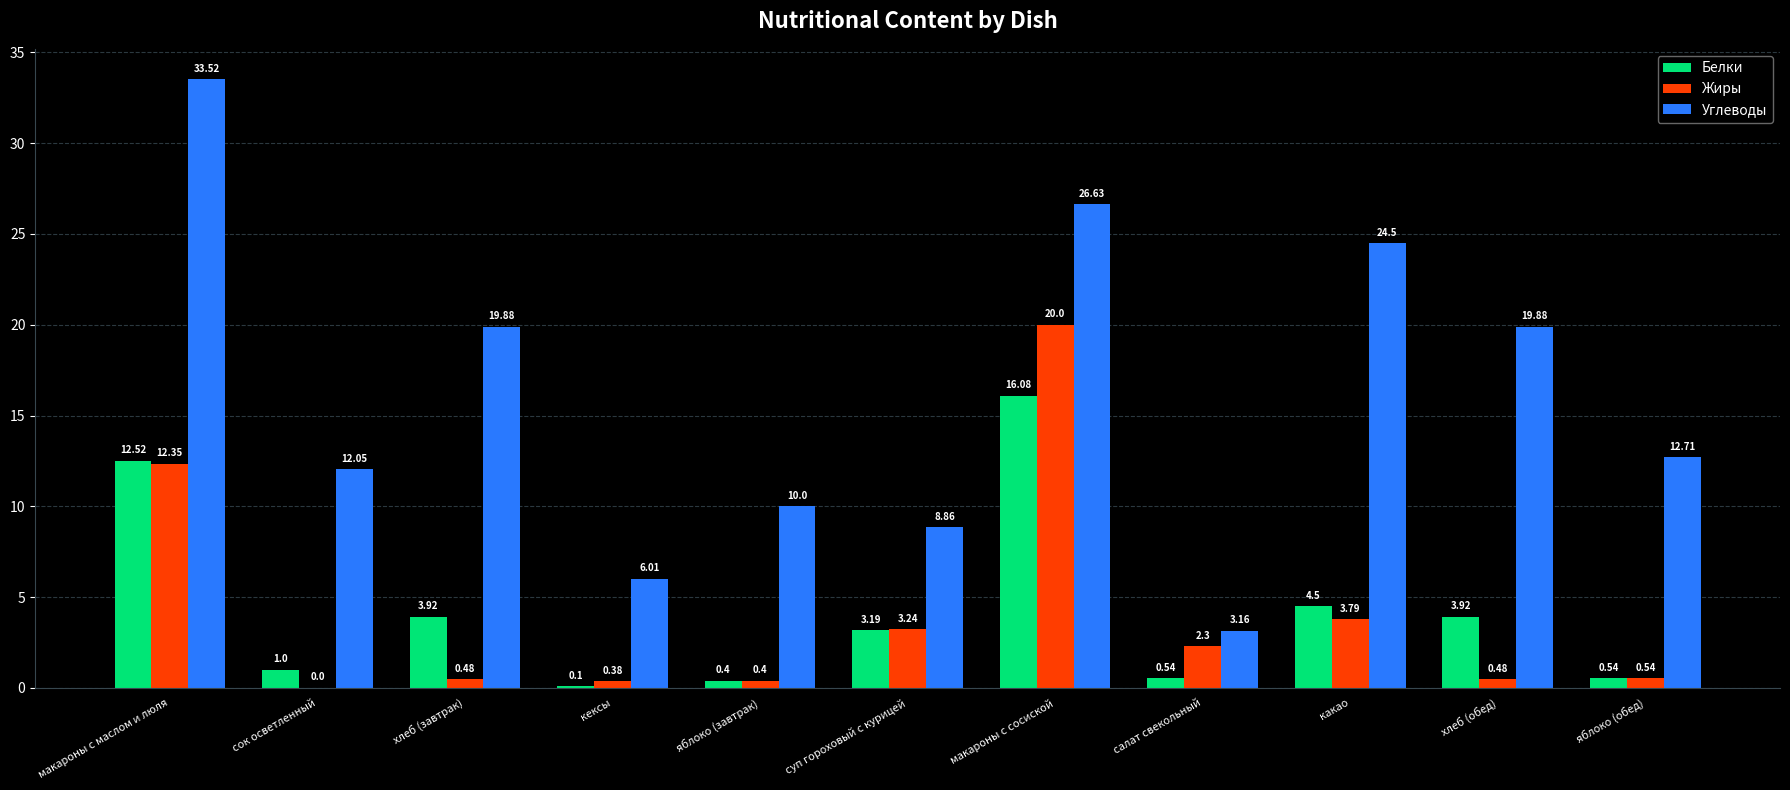

Which series has the largest total across all categories?

Углеводы